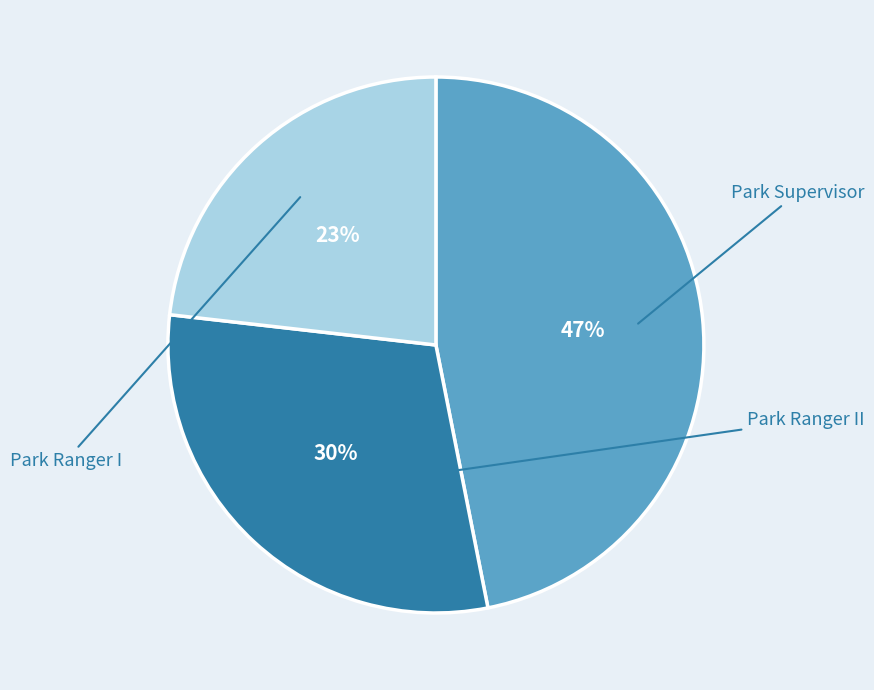

Approximately how many times larger is the value at Park Supervisor compared to Park Ranger I?

2.0